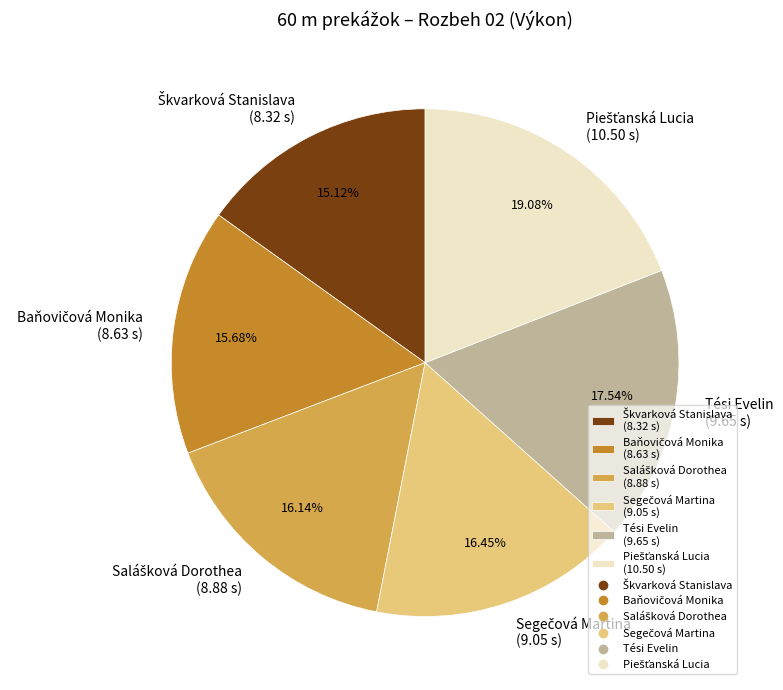

Is there any slice that represents more than half of the pie?

No